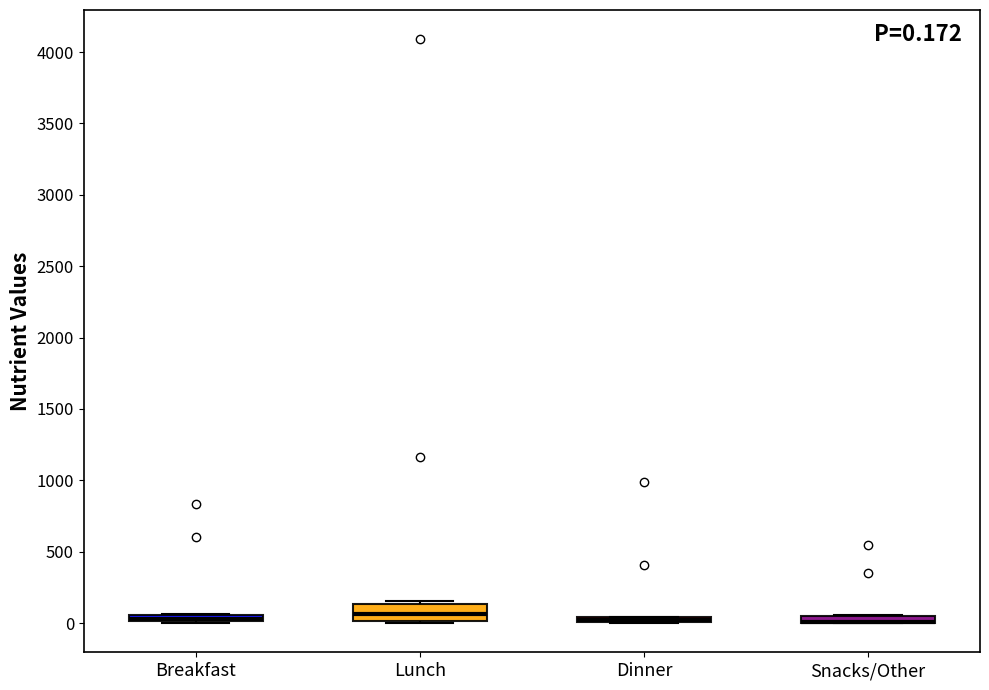

Comparing the boxes themselves (not the whiskers), which one is the tallest?

Lunch